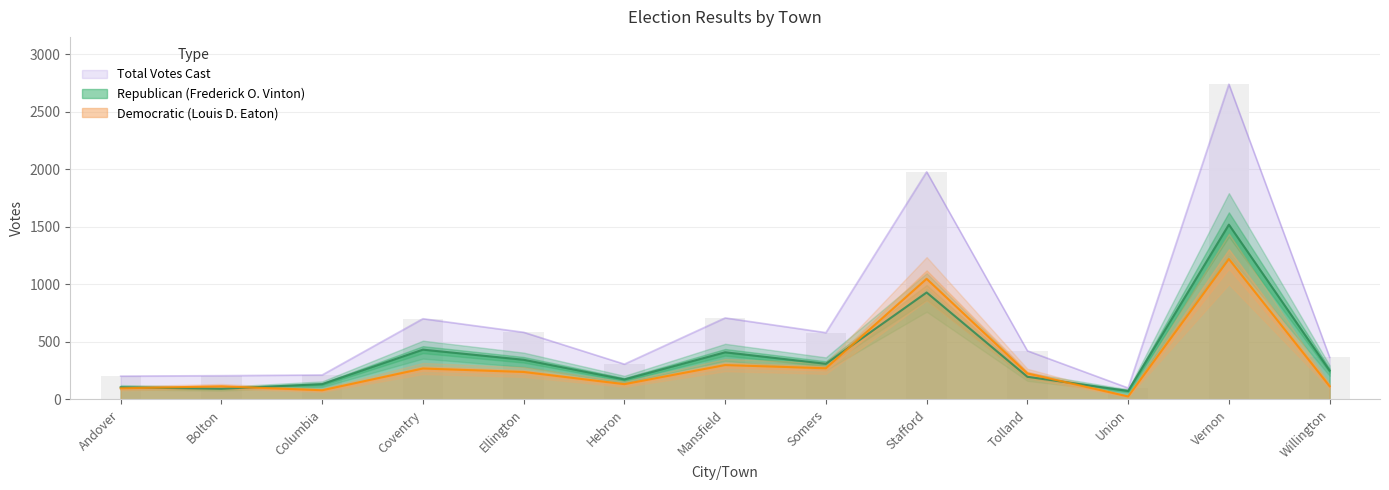

Read the Total Votes Cast value at Stafford, to the nearest 100.

2000